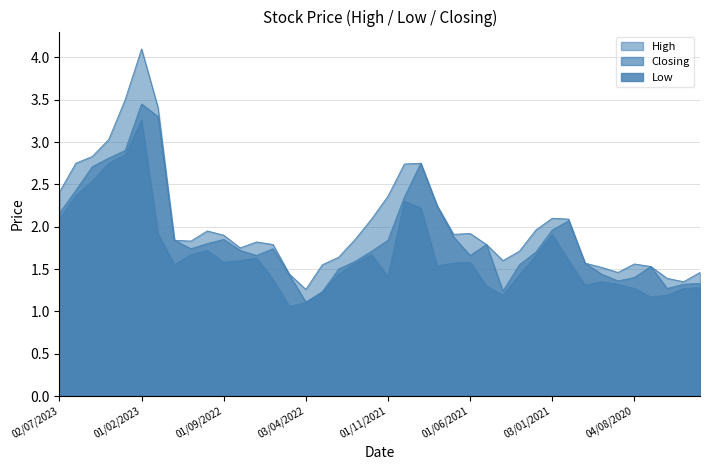

Which category has the highest value in the High series?

01/02/2023